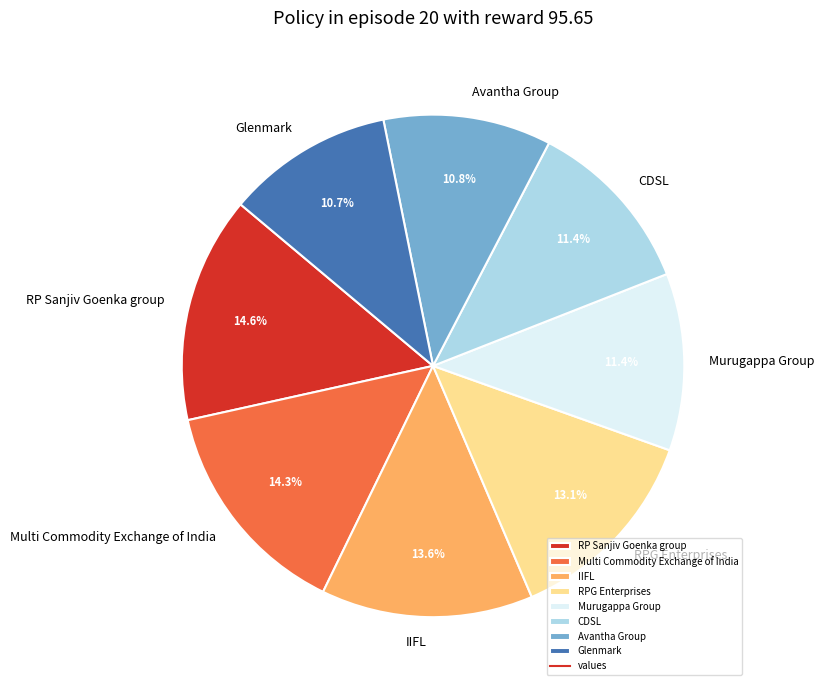

The Avantha Group slice represents 1% of the pie. True or false?

False